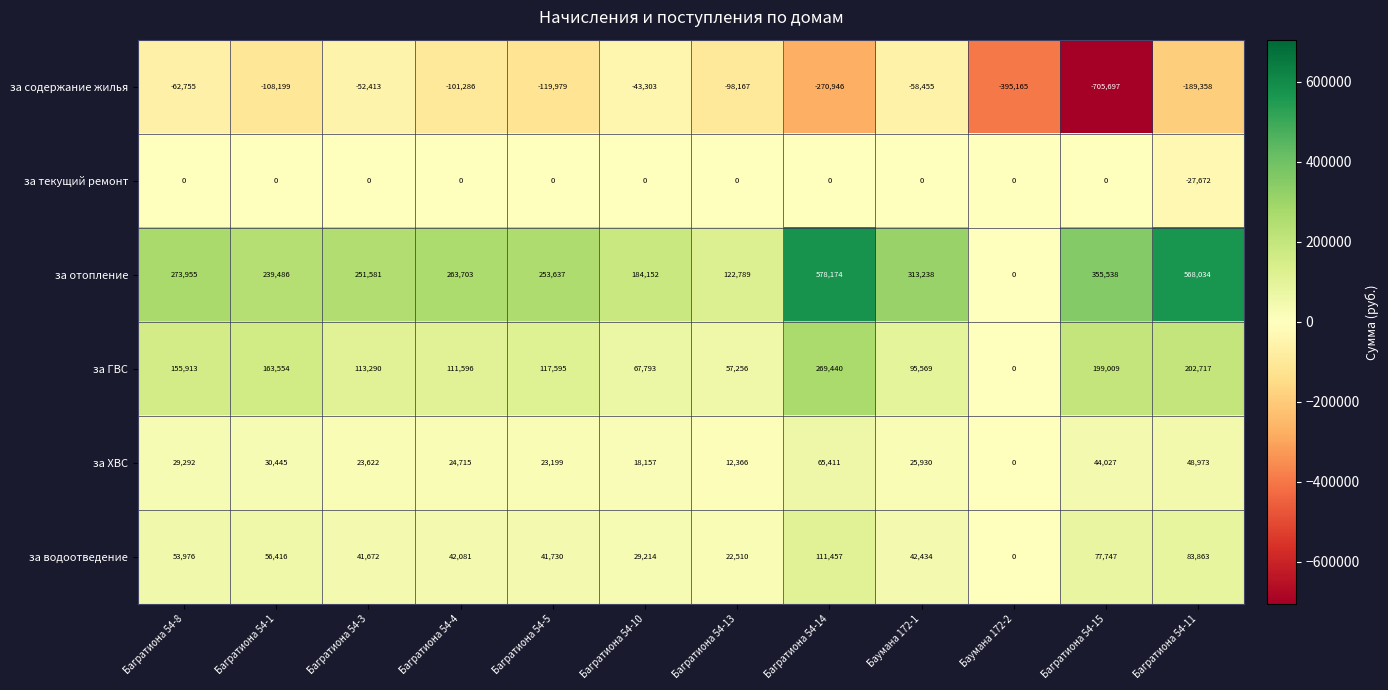

What is the minimum value shown in the chart?

-705697